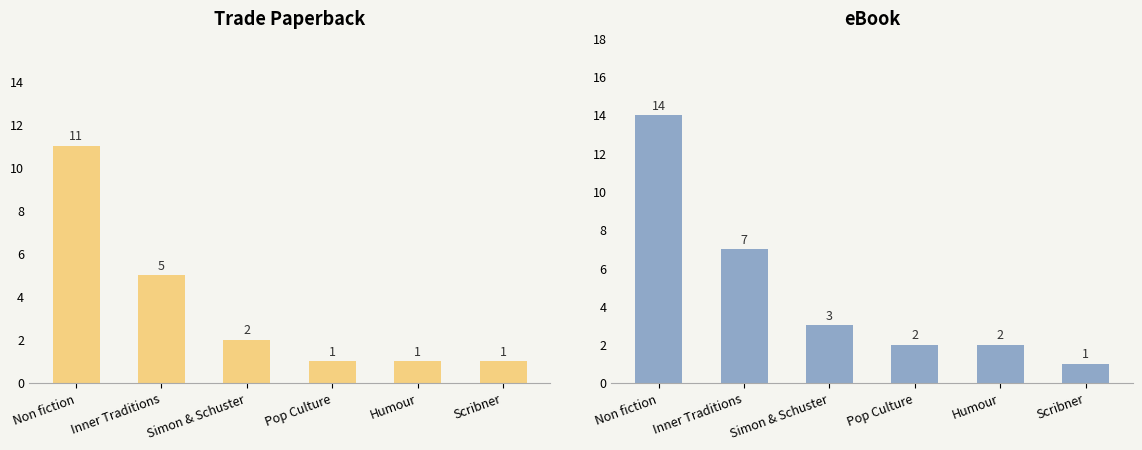

The eBook series shows 1 at Scribner. True or false?

True